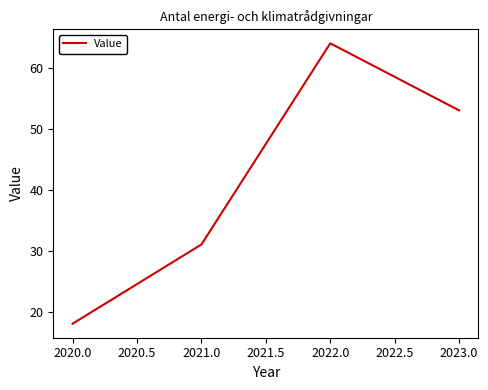

Rank the categories by value from highest to lowest.

2022.0, 2023.0, 2021.0, 2020.0